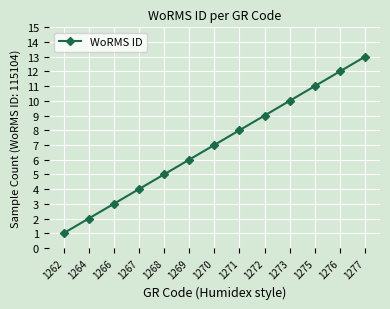

Which category has the highest value across all series?

1277